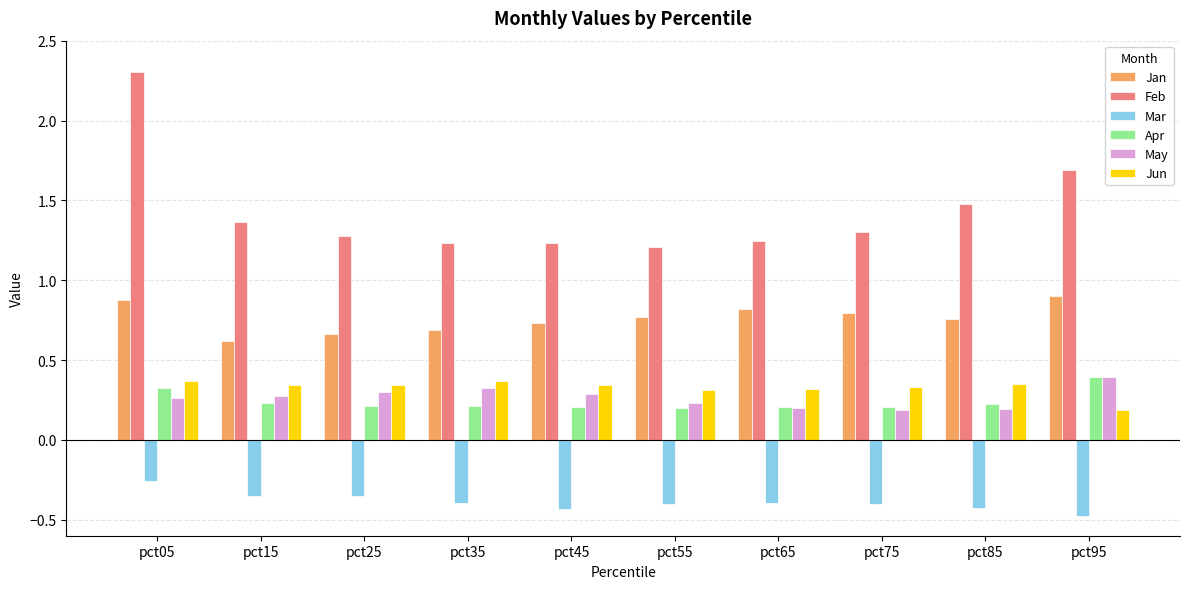

At which label does May reach its peak?

pct95